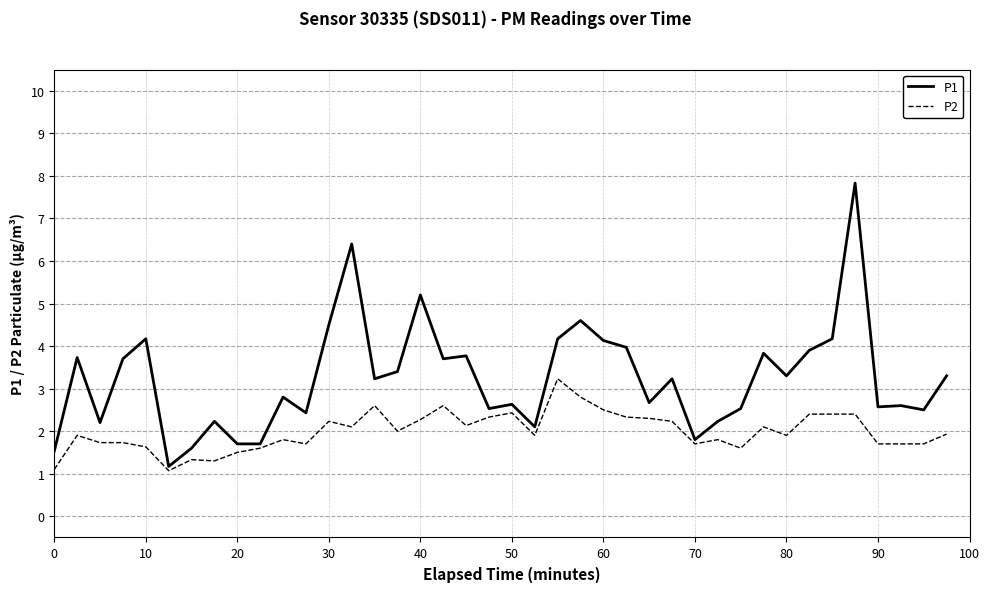

What is the smallest value displayed?

1.1